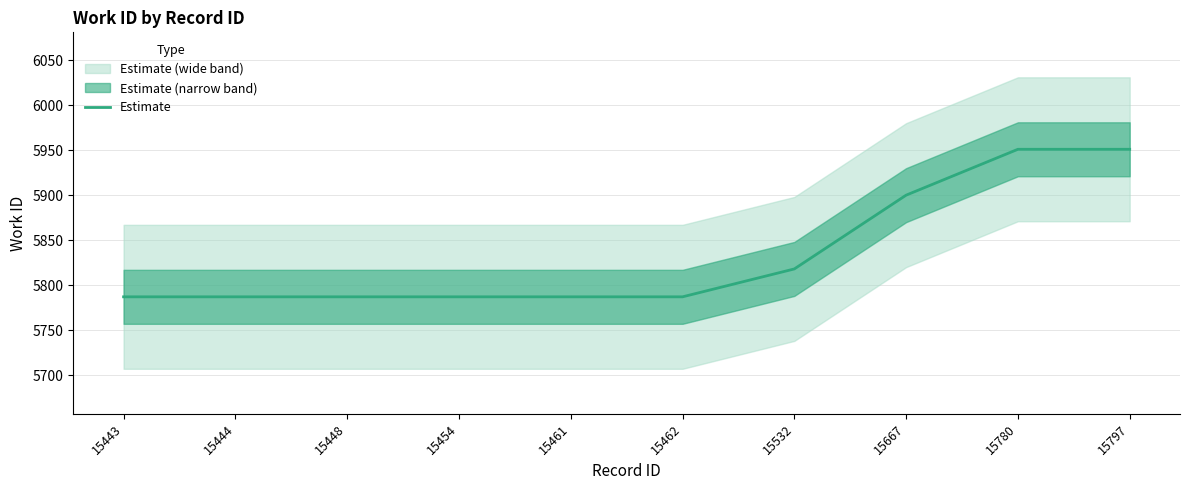

What is the difference between the second highest and second lowest values?

164